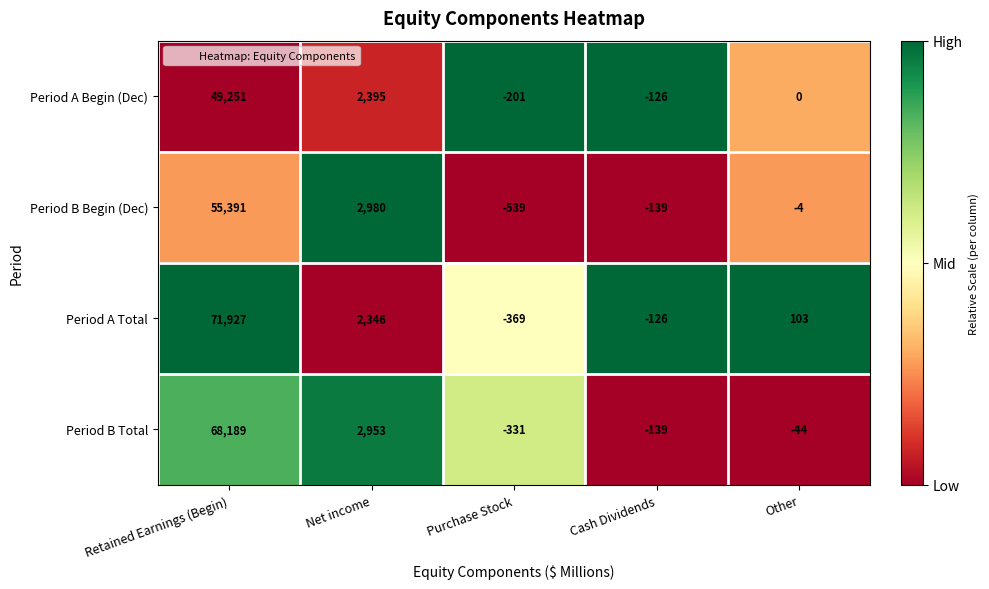

How many data points does each series have?

5